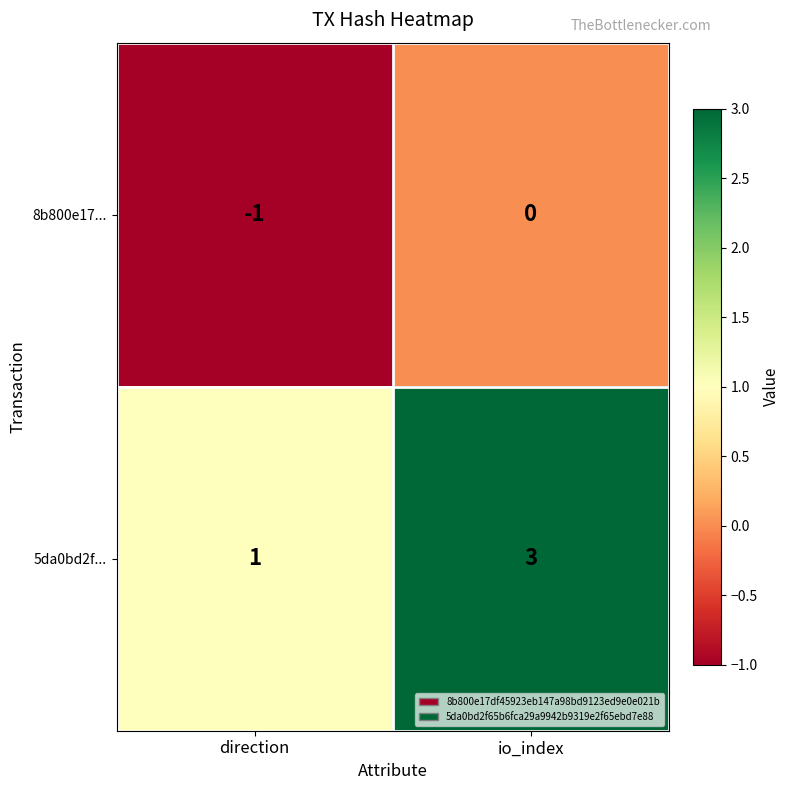

Which series has the largest total across all categories?

5da0bd2f...